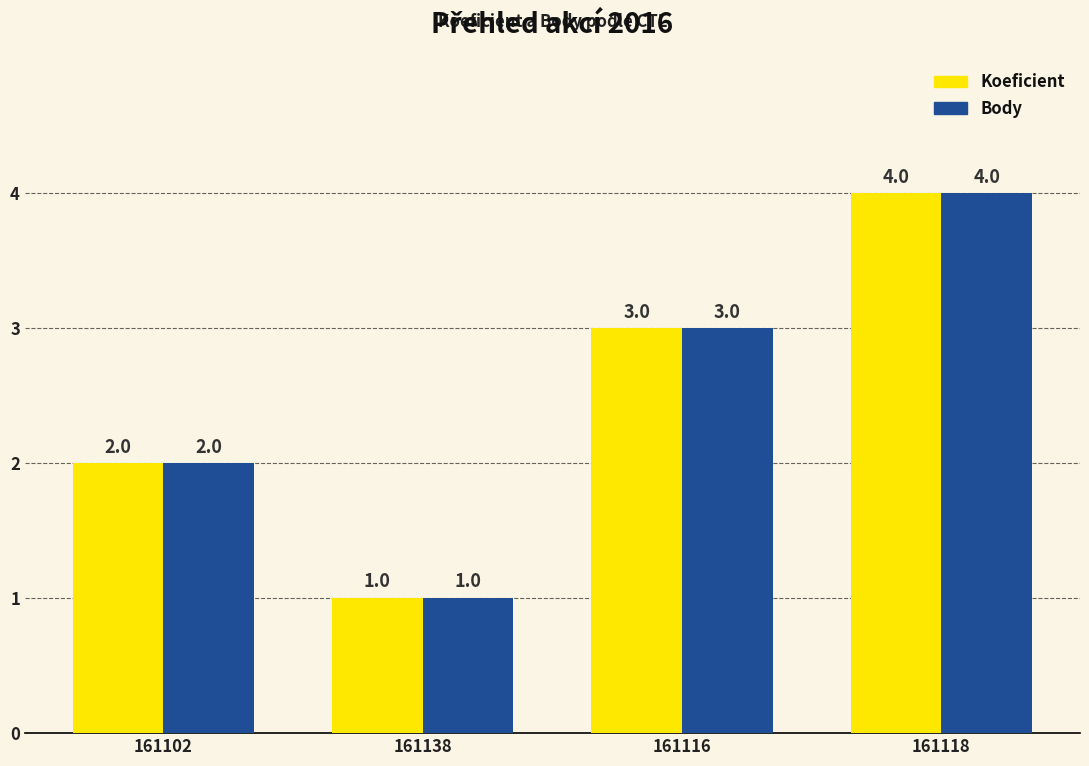

The Body series shows 3 at 161102. True or false?

False